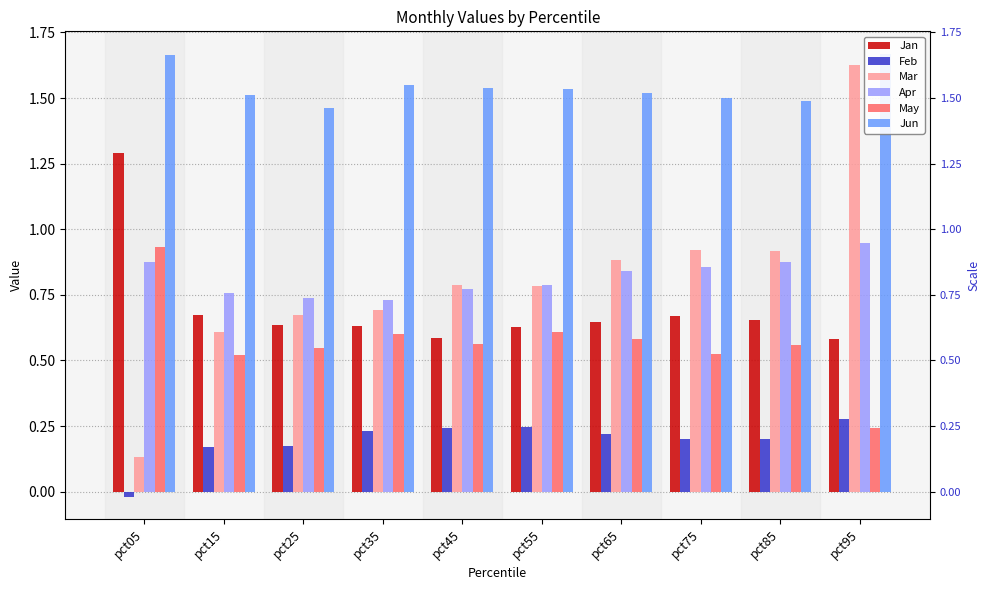

Which has a higher value, pct95 or pct35?

pct35